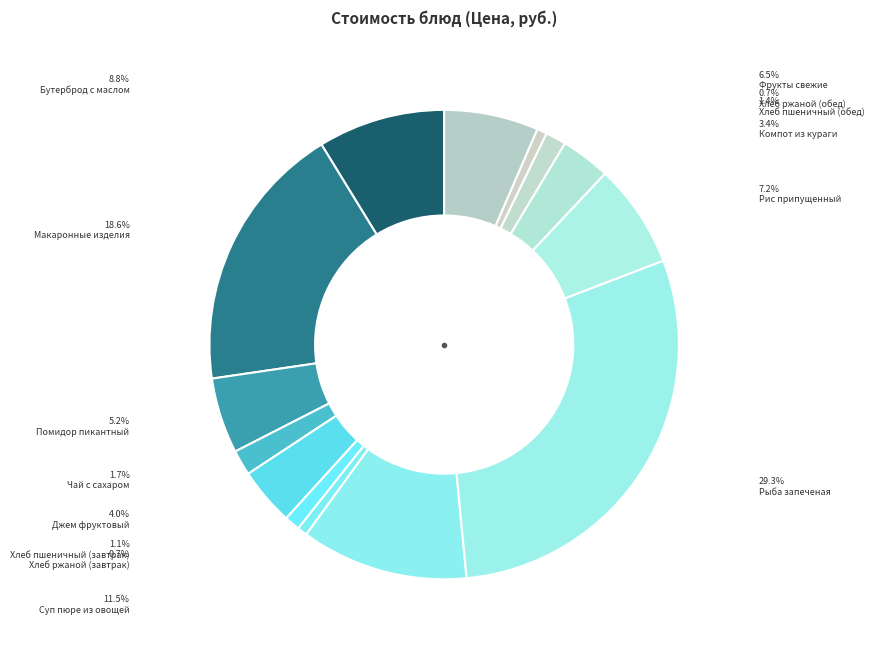

How many slices are in this pie chart?

14